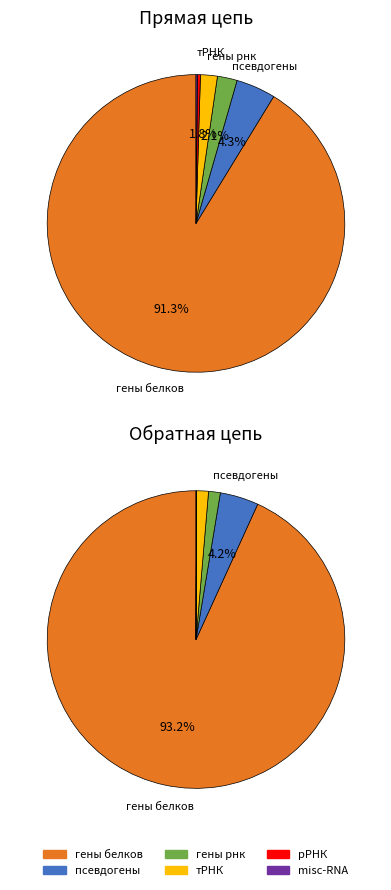

Which slice is the largest?

гены белков